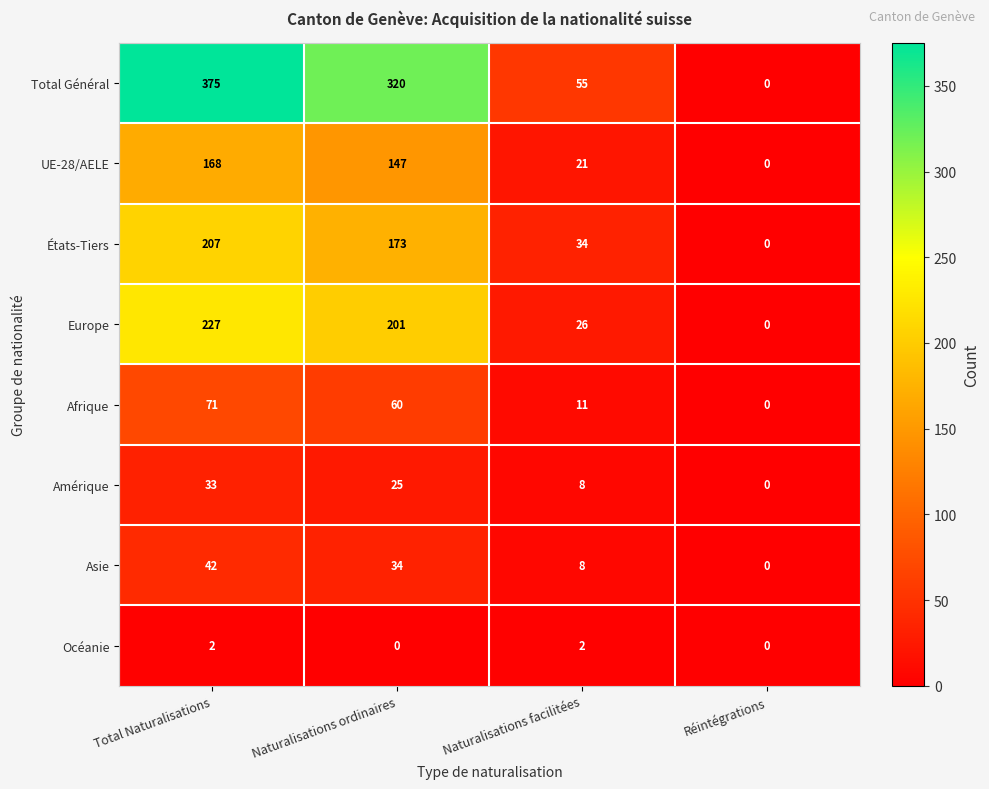

Where does the Total Général series first go above 320?

Total Naturalisations